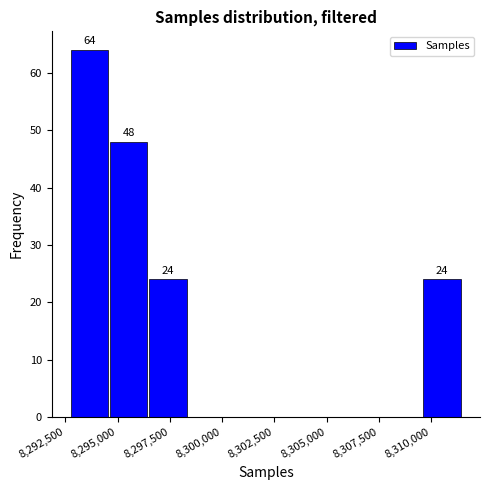

Around what value on the x-axis is the tallest bar? Give the approximate position of its centre, as read against the axis.

8293500